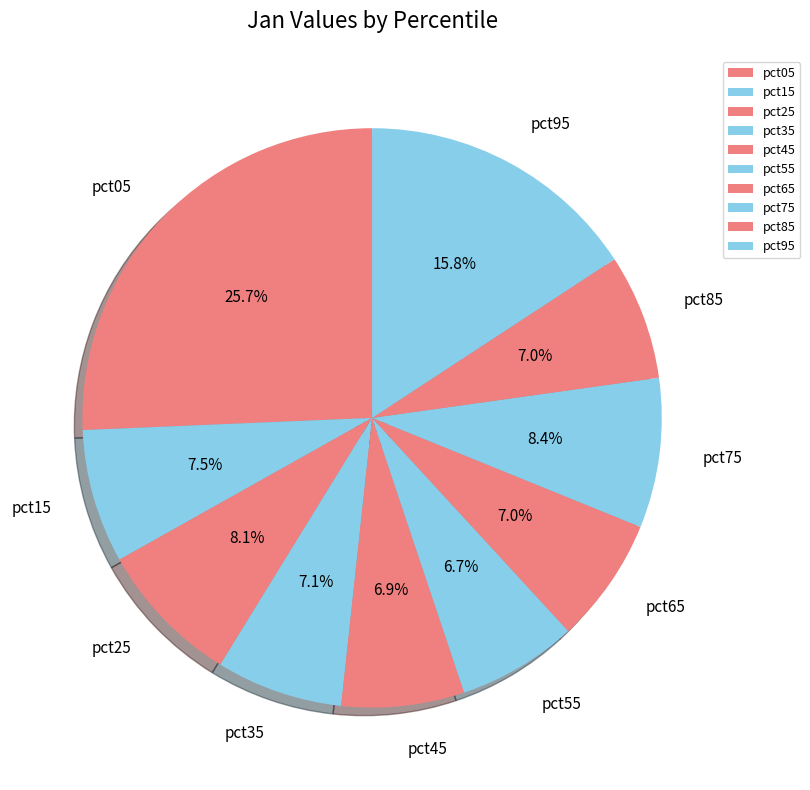

Combined, do pct35 and pct55 account for over 50%?

No